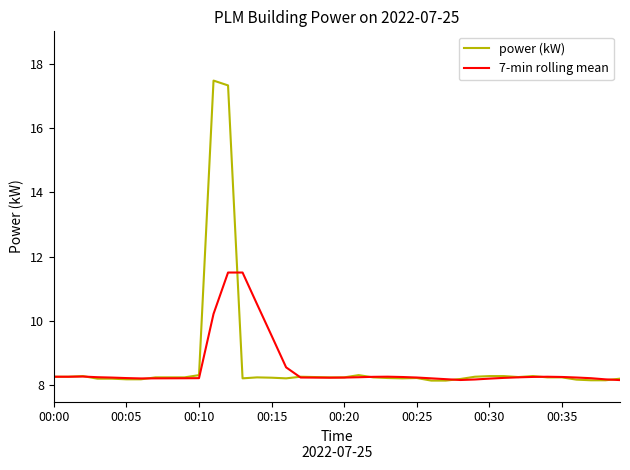

True or false: power (kW) and 7-min rolling mean intersect in this chart.

True